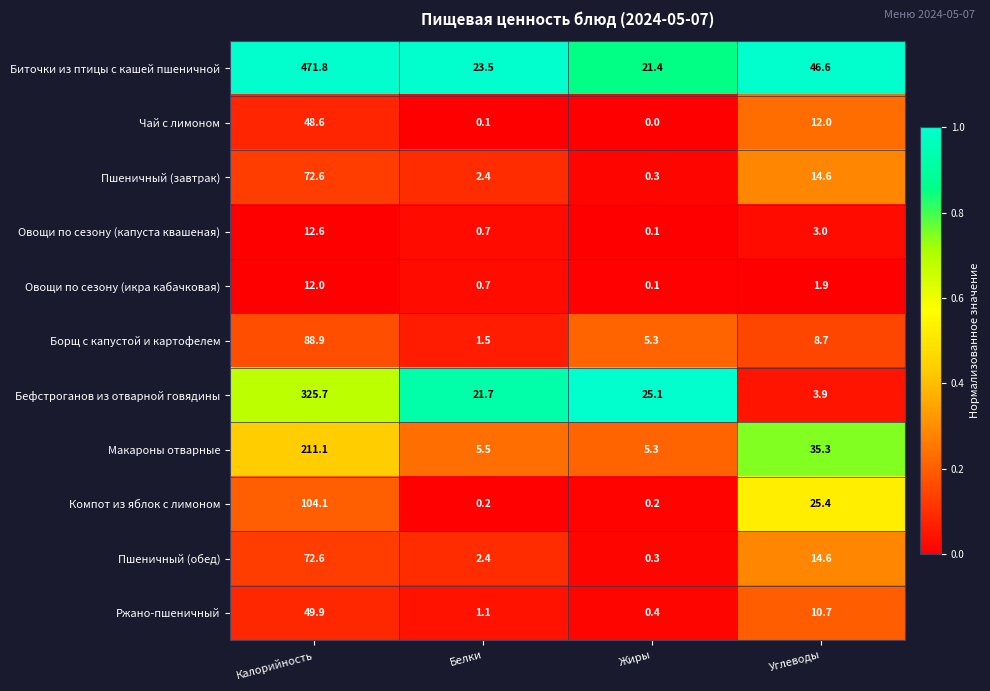

Where is Бефстроганов из отварной говядины nearest to the value 164?

Жиры